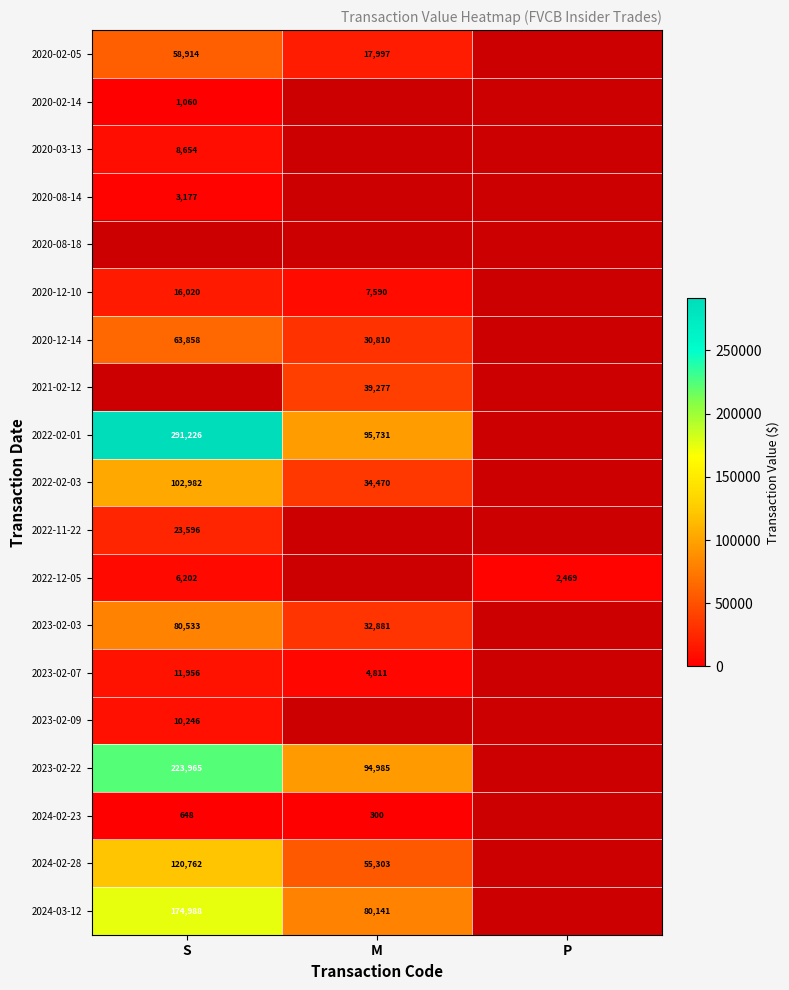

Which label corresponds to the largest value in the chart?

S